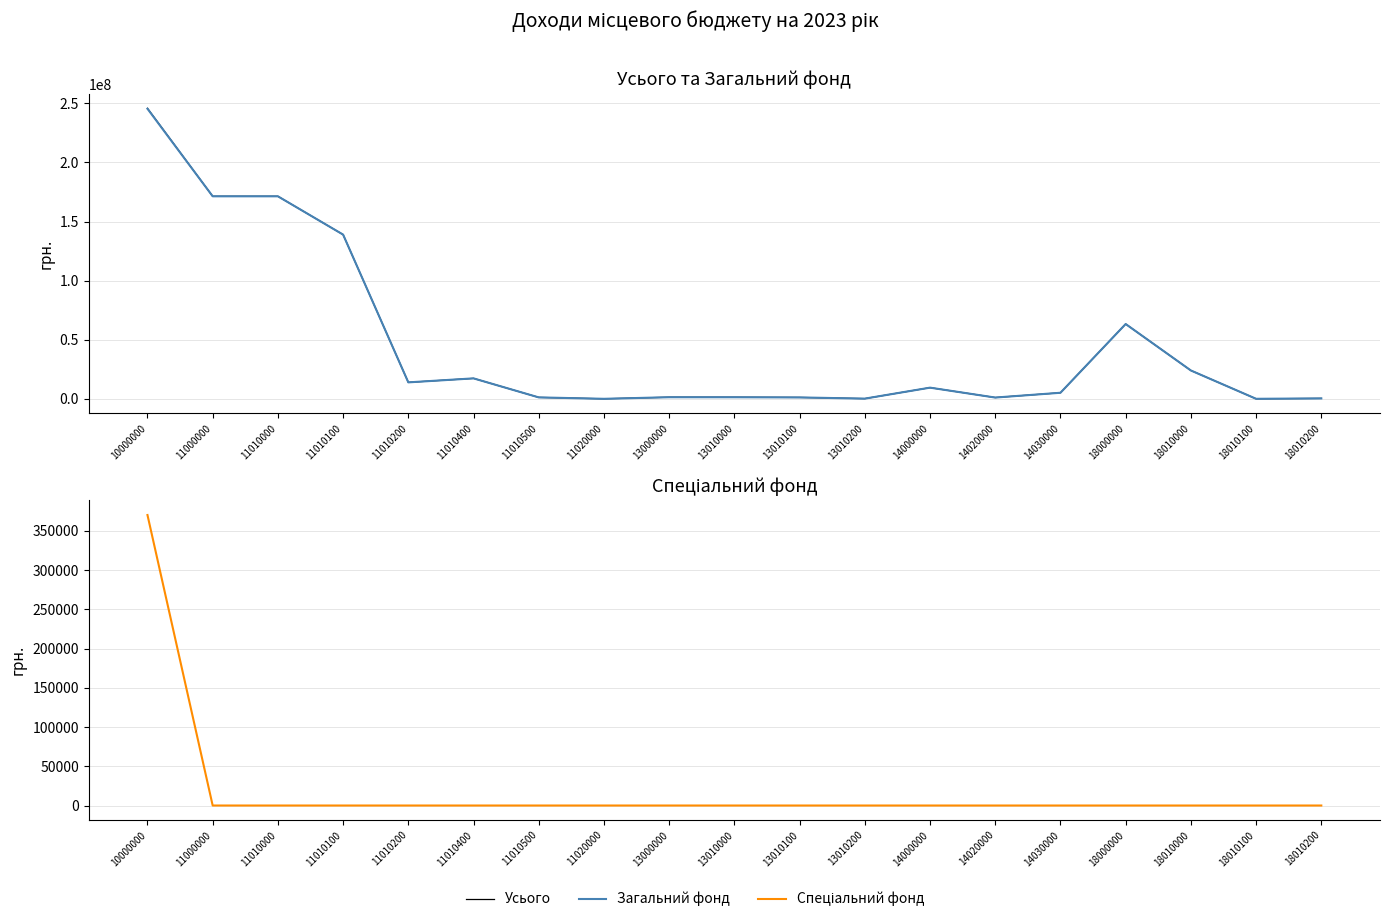

Is it true that Загальний фонд equals 901569 at 13000000?

False